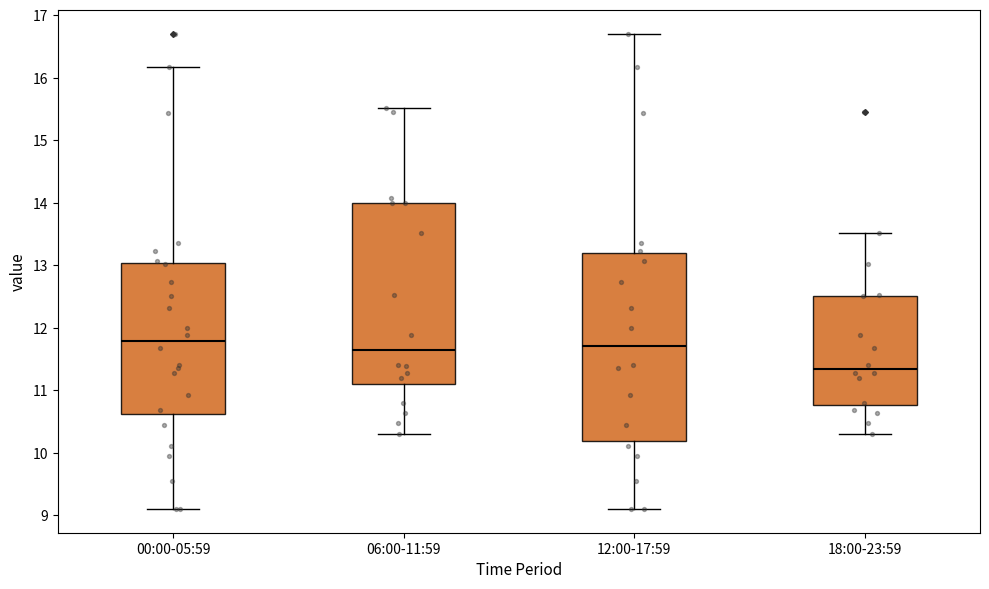

Which box is the tallest, from its lower edge to its upper edge?

12:00-17:59